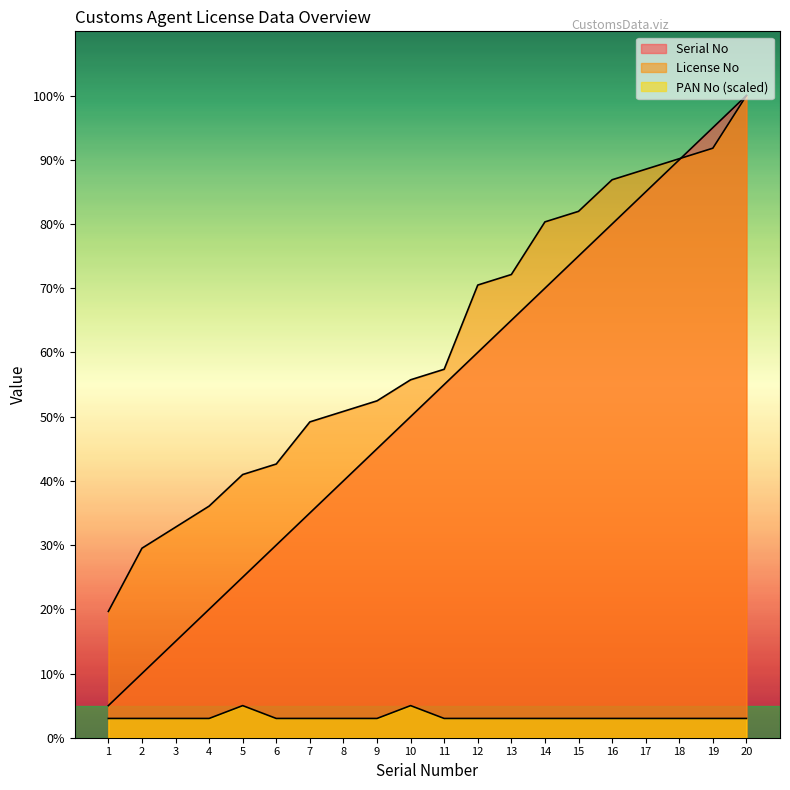

True or false: License No and Serial No cross at least once.

True